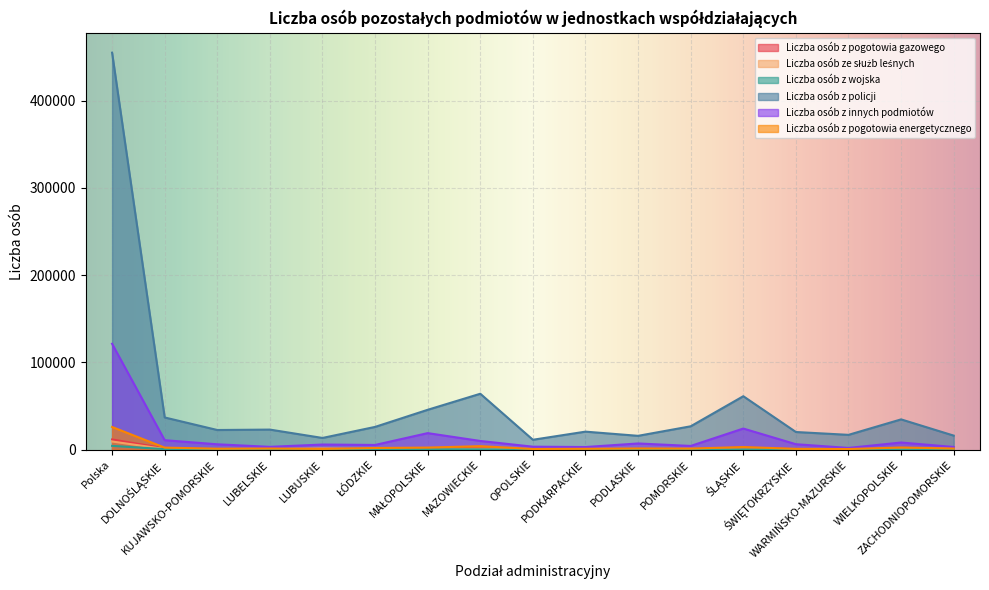

After their last crossing, which series has the higher values: Liczba osób z pogotowia gazowego or Liczba osób ze służb leśnych?

Liczba osób ze służb leśnych